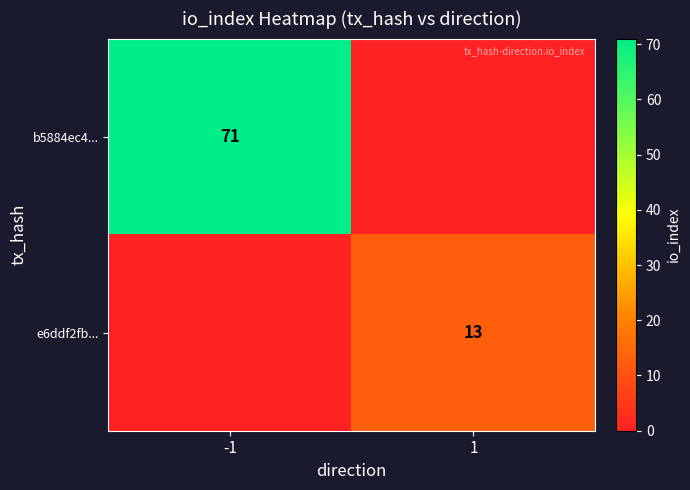

How many distinct data groups are displayed?

2